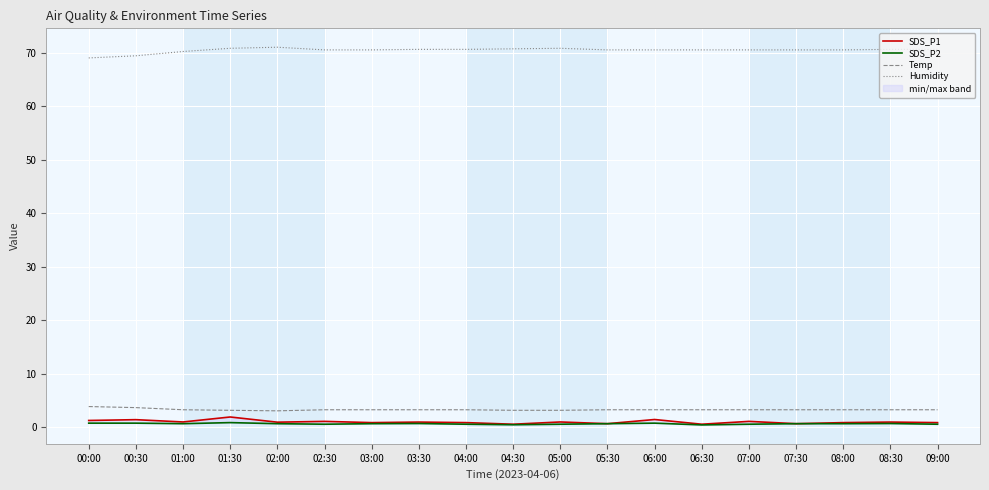

At which category does the chart reach its peak across all series?

02:00